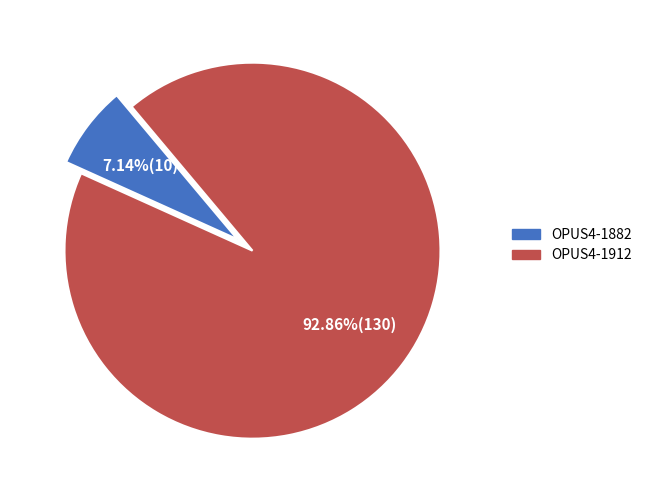

How many slices are in this pie chart?

2